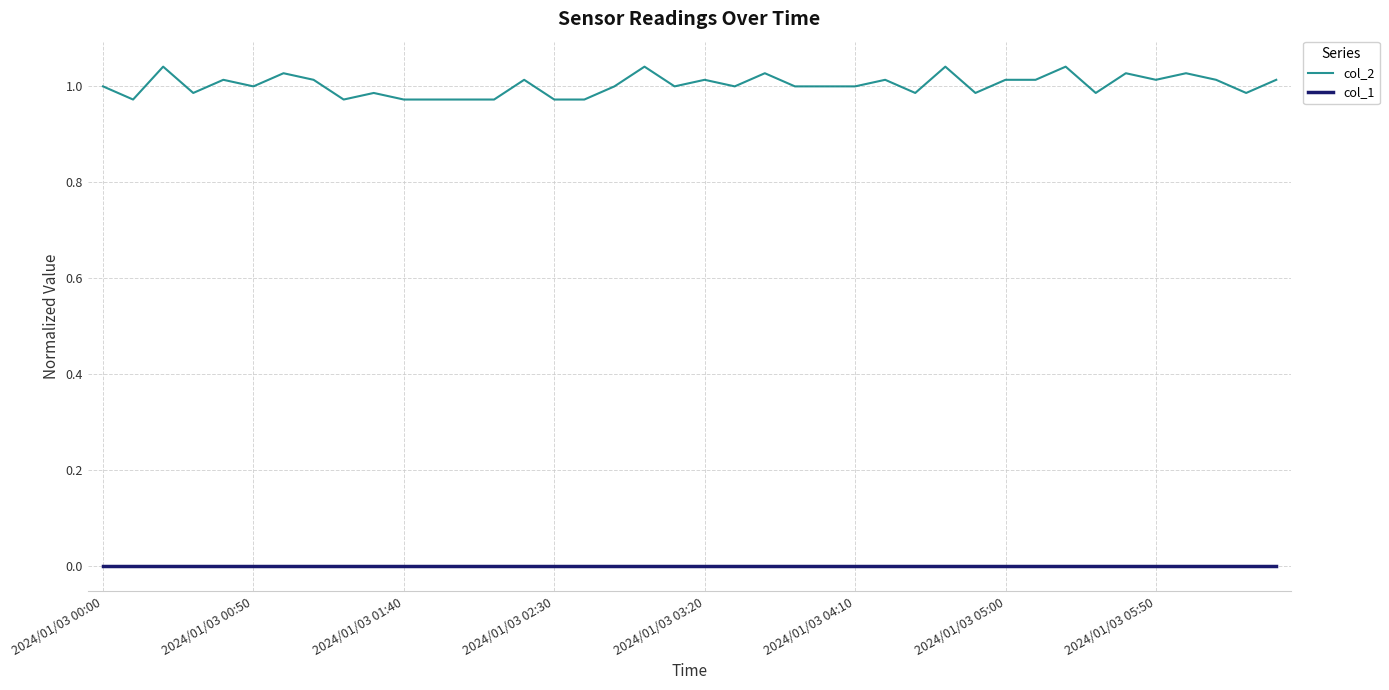

Which series has the largest total across all categories?

col_2